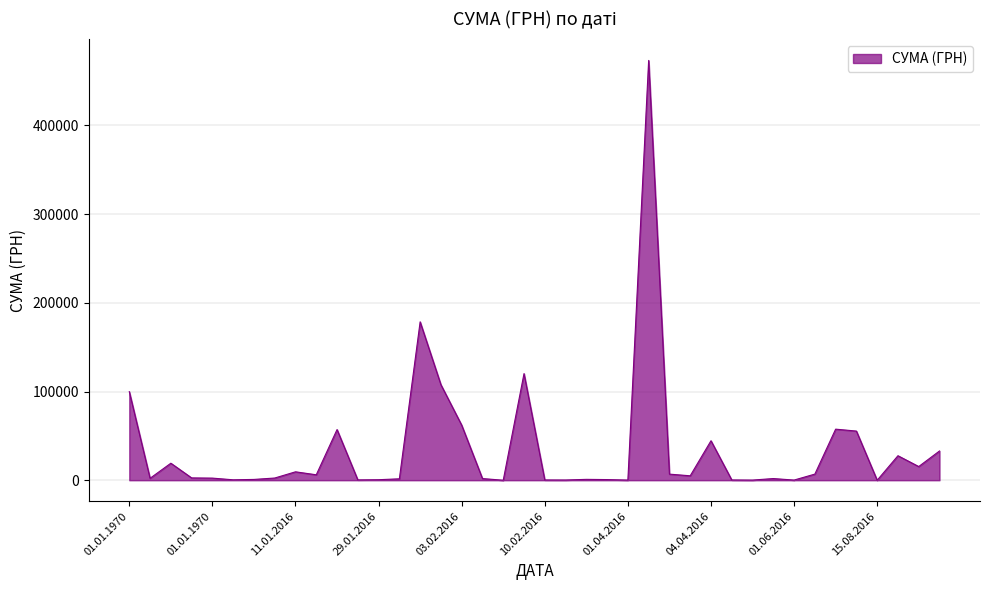

What is the maximum value shown in the chart?

473349.0